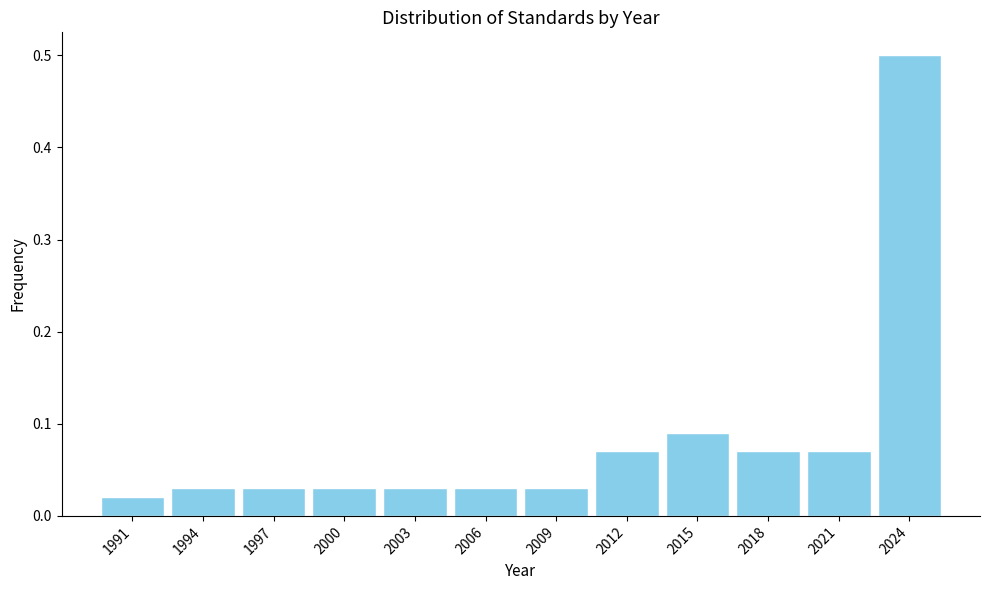

At which category does the chart reach its peak across all series?

2024